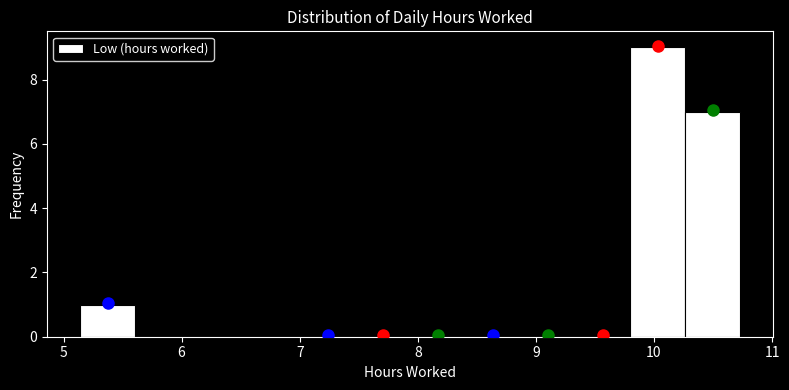

Reading left to right, transcribe this chart: for each bar, give the range it covers on the x-axis and its height. Neither the bar edges nor the heights are printed on the chart, so give them approximately, as read against the axes.

5.1 to 5.6: 1
5.6 to 6.1: 0
6.1 to 6.5: 0
6.5 to 7.0: 0
7.0 to 7.5: 0
7.5 to 7.9: 0
7.9 to 8.4: 0
8.4 to 8.9: 0
8.9 to 9.3: 0
9.3 to 9.8: 0
9.8 to 10.3: 9
10.3 to 10.7: 7